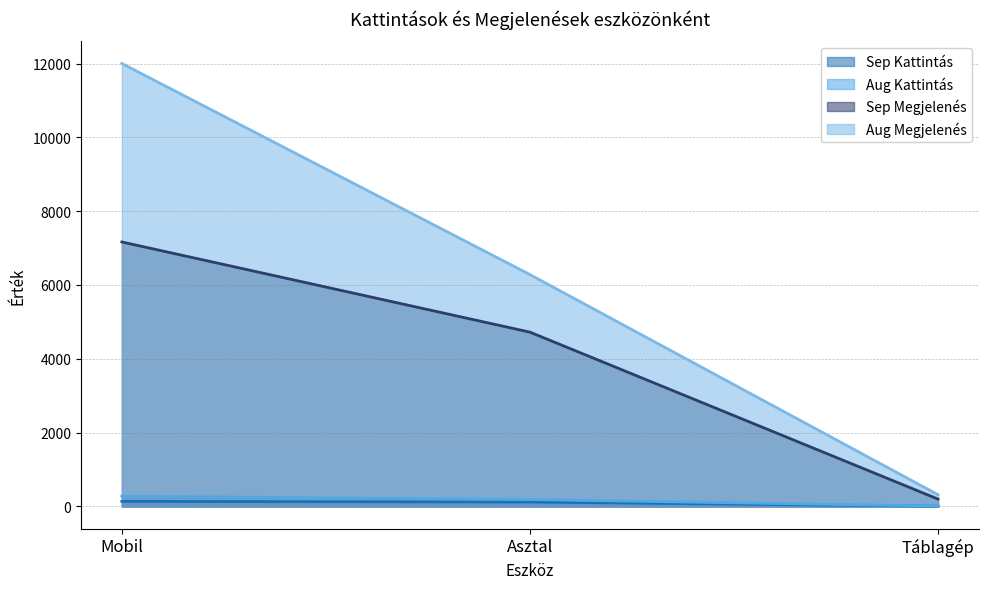

What is the label of the 3rd point from the left?

Táblagép